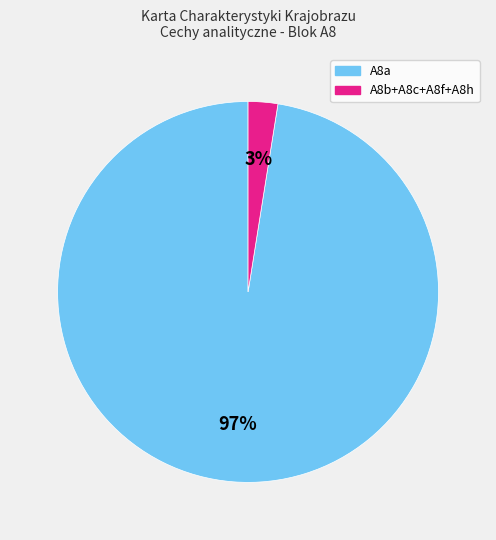

Do A8b+A8c+A8f+A8h and A8a together represent more than half of the pie?

Yes